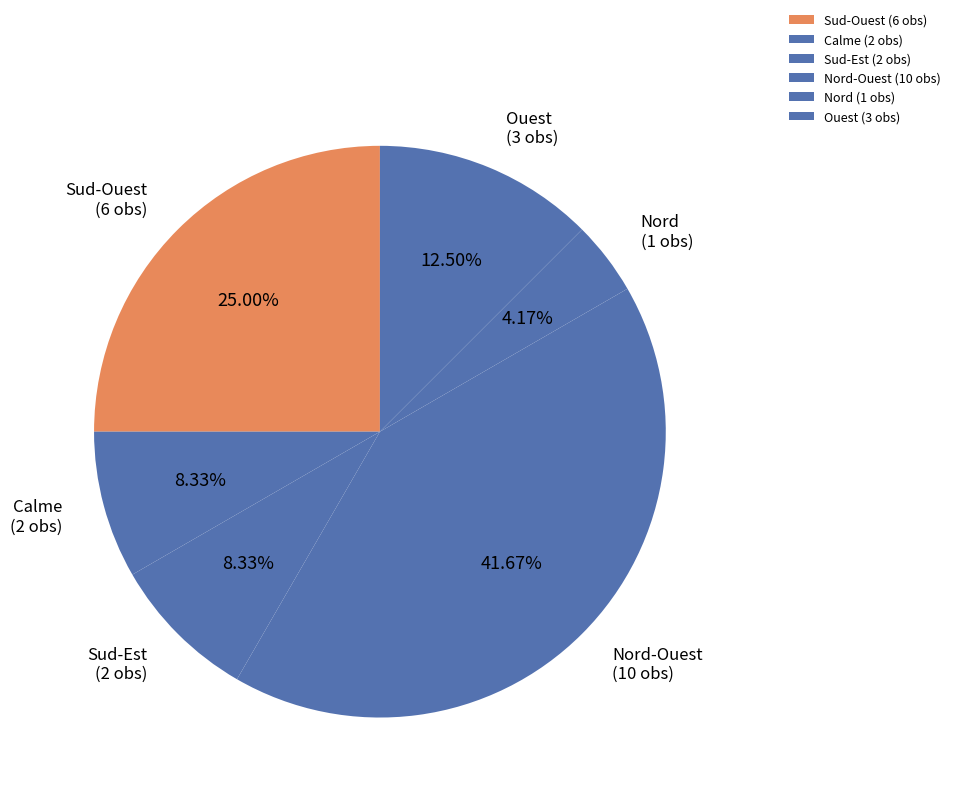

Is there any slice that represents more than half of the pie?

No